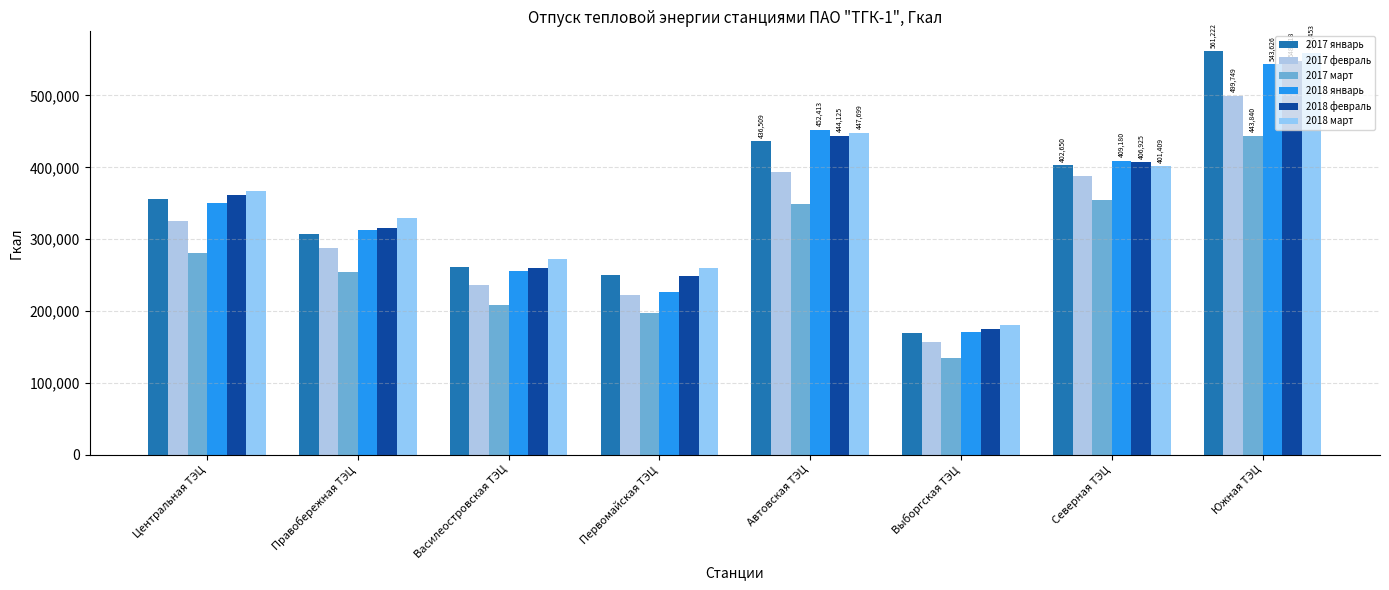

How many distinct data groups are displayed?

6